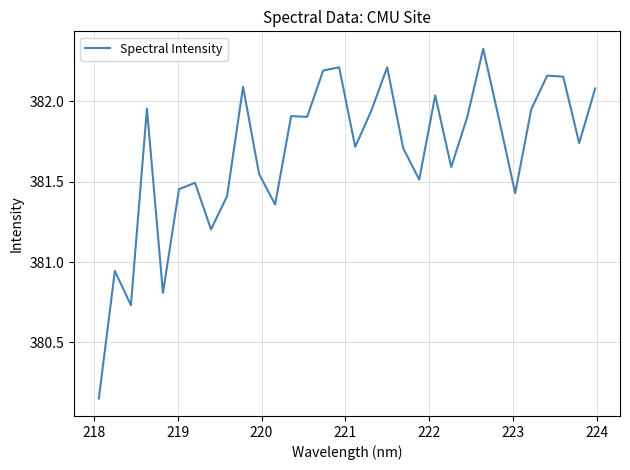

What is the difference between the maximum and minimum values?

2.2